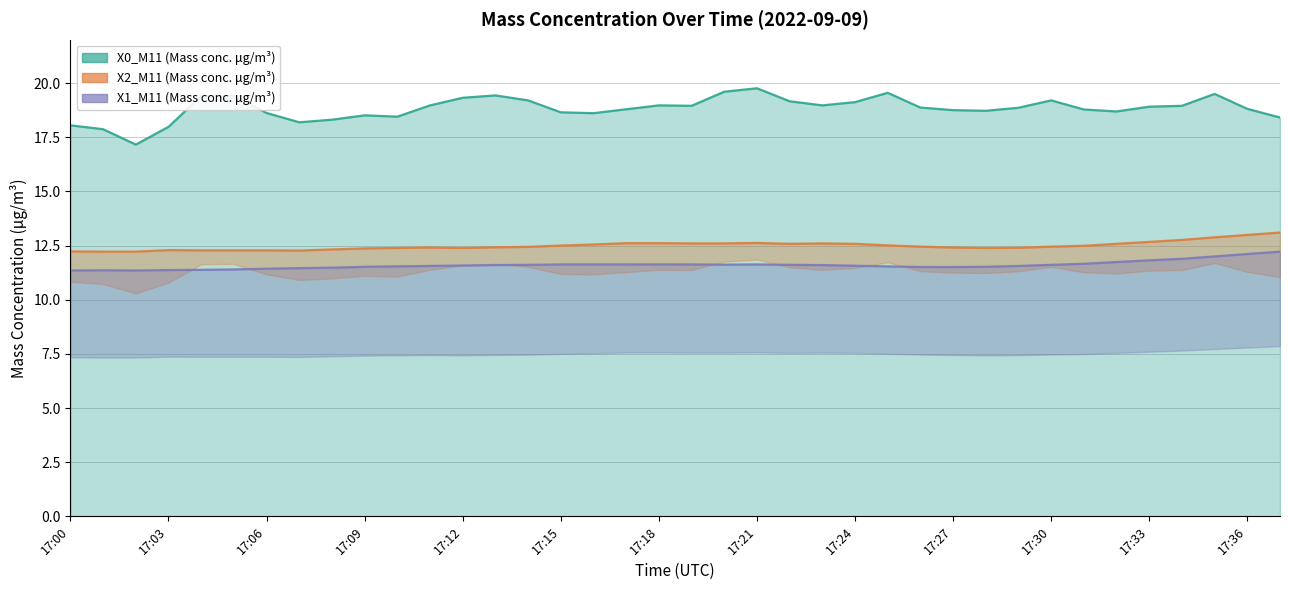

Rank the series at 17:26 from highest to lowest value.

X0_M11 (Mass conc. μg/m³), X2_M11 (Mass conc. μg/m³), X1_M11 (Mass conc. μg/m³)